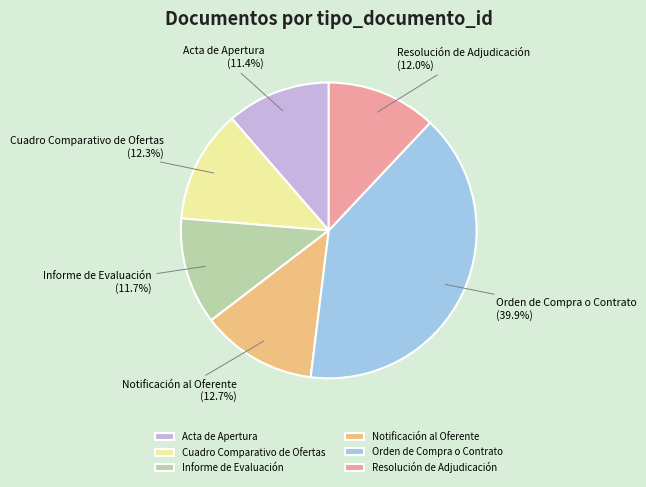

Which category has the biggest portion of the pie?

Orden de Compra o Contrato